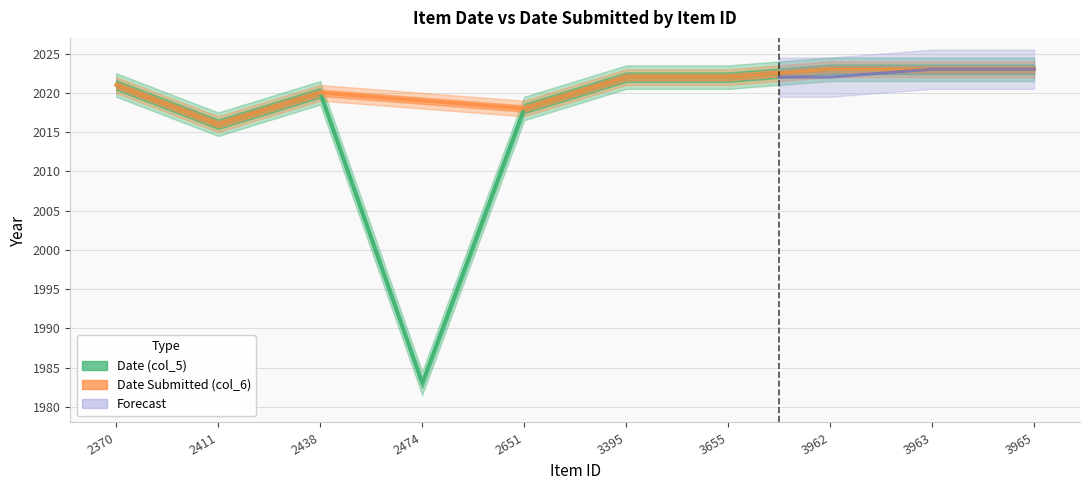

Reading left to right, list all the values displayed in this chart.

2370=2021	2411=2016	2438=2020	2474=1983	2651=2018	3395=2022	3655=2022	3962=2023	3963=2023	3965=2023